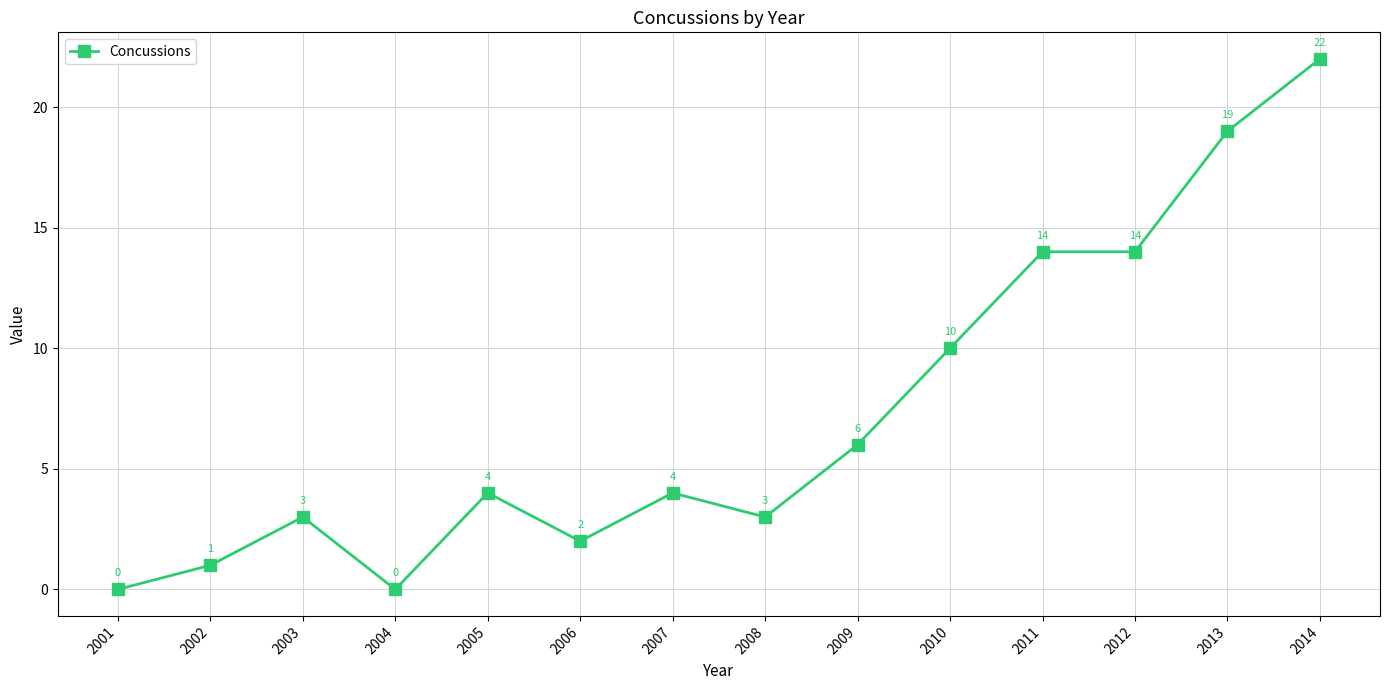

What is the value of the 7th point from the left?

4